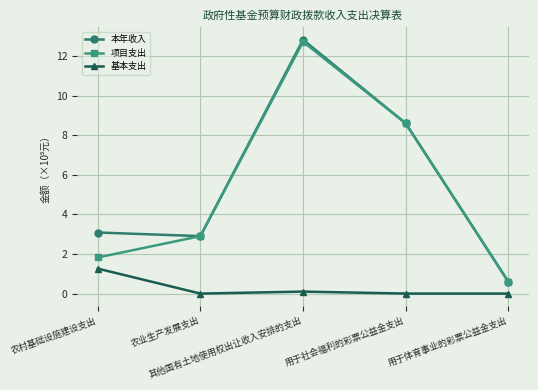

Reading left to right, extract all data points from this chart.

本年收入: 农村基础设施建设支出=3.1	农业生产发展支出=2.9	其他国有土地使用权出让收入安排的支出=12.8	用于社会福利的彩票公益金支出=8.6	用于体育事业的彩票公益金支出=0.6
项目支出: 农村基础设施建设支出=1.8	农业生产发展支出=2.9	其他国有土地使用权出让收入安排的支出=12.7	用于社会福利的彩票公益金支出=8.6	用于体育事业的彩票公益金支出=0.6
基本支出: 农村基础设施建设支出=1.3	农业生产发展支出=0.0	其他国有土地使用权出让收入安排的支出=0.1	用于社会福利的彩票公益金支出=0.0	用于体育事业的彩票公益金支出=0.0